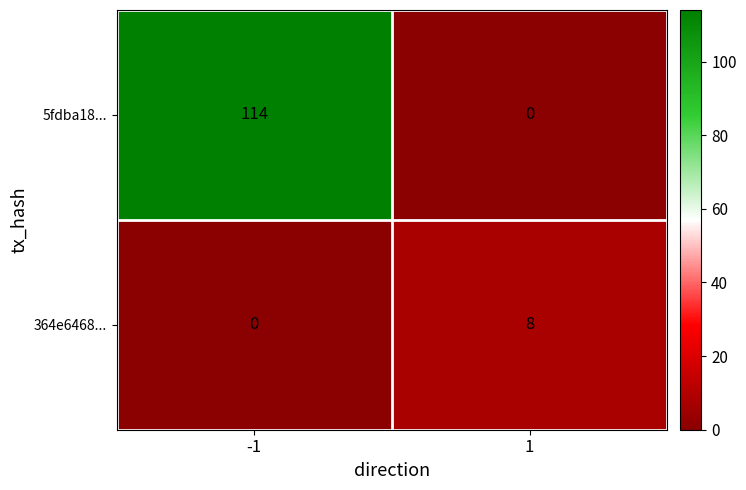

What is the total value across all series at 1?

8